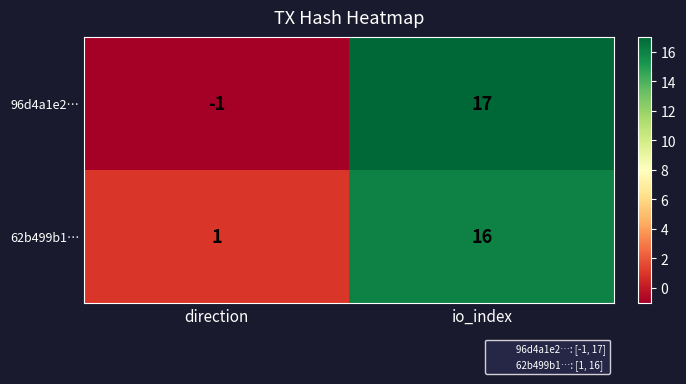

Between direction and io_index, which series saw the biggest shift?

96d4a1e2…